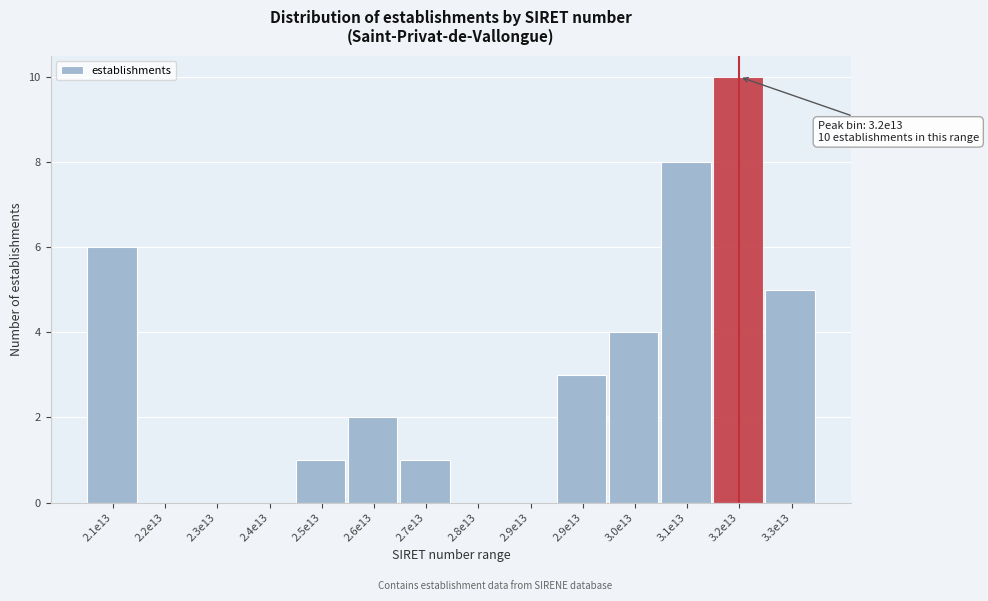

How many categories are shown in the chart?

14